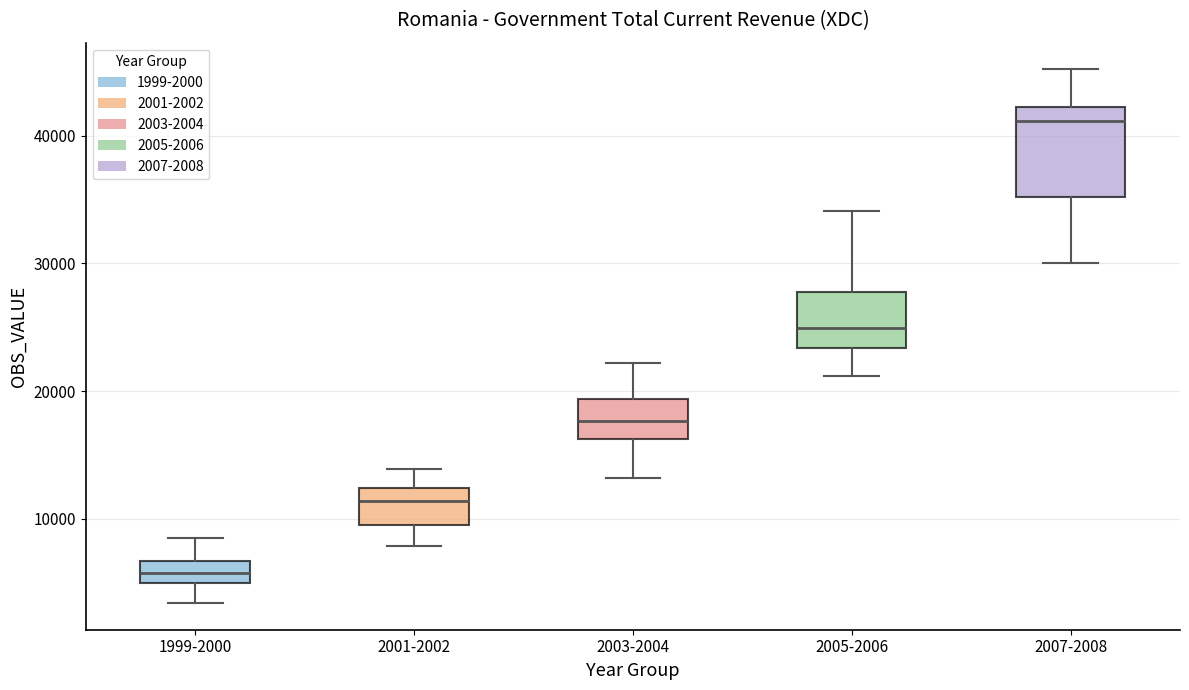

Where does the median line of the box for 1999-2000 sit on the y-axis? The values are not printed on the chart, so give them approximately, as read against the axis.

6000